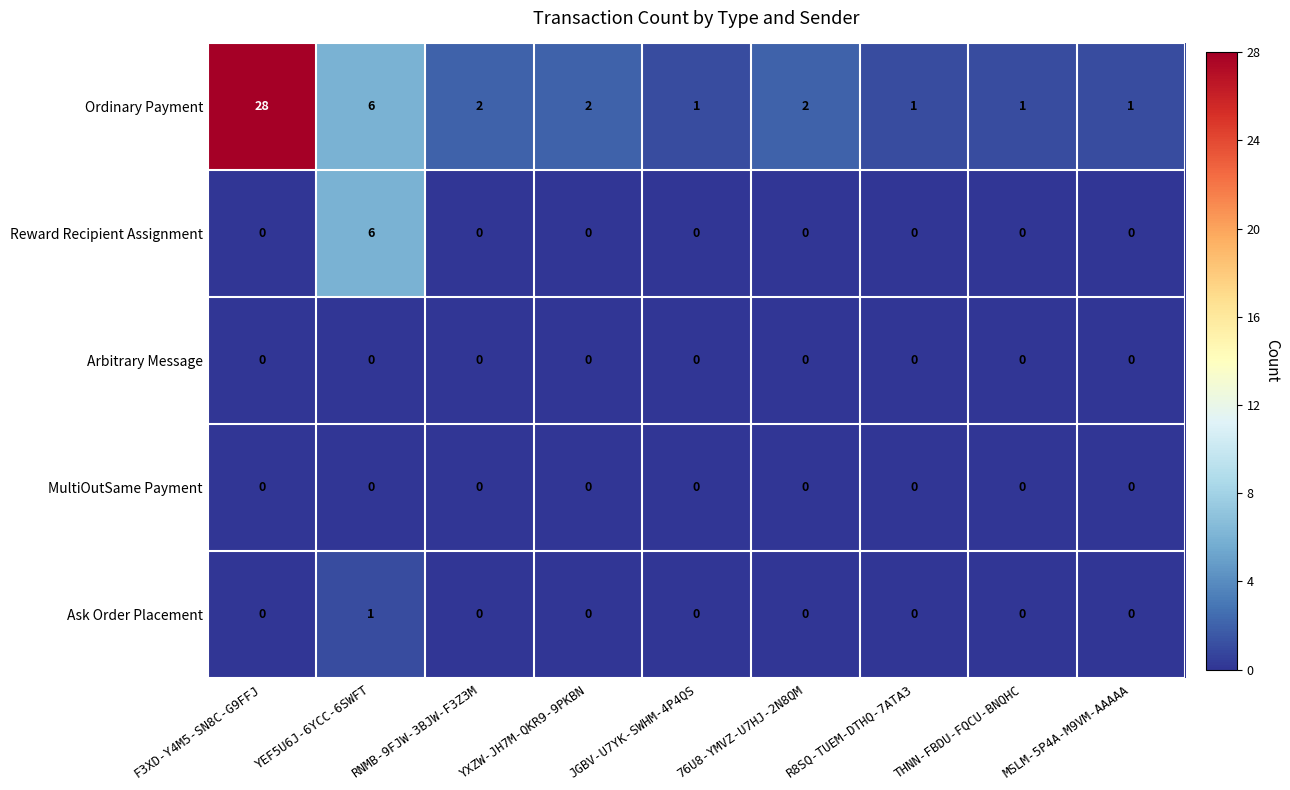

What is the spread (max minus min) of values at 76U8-YMVZ-U7HJ-2N8QM?

2